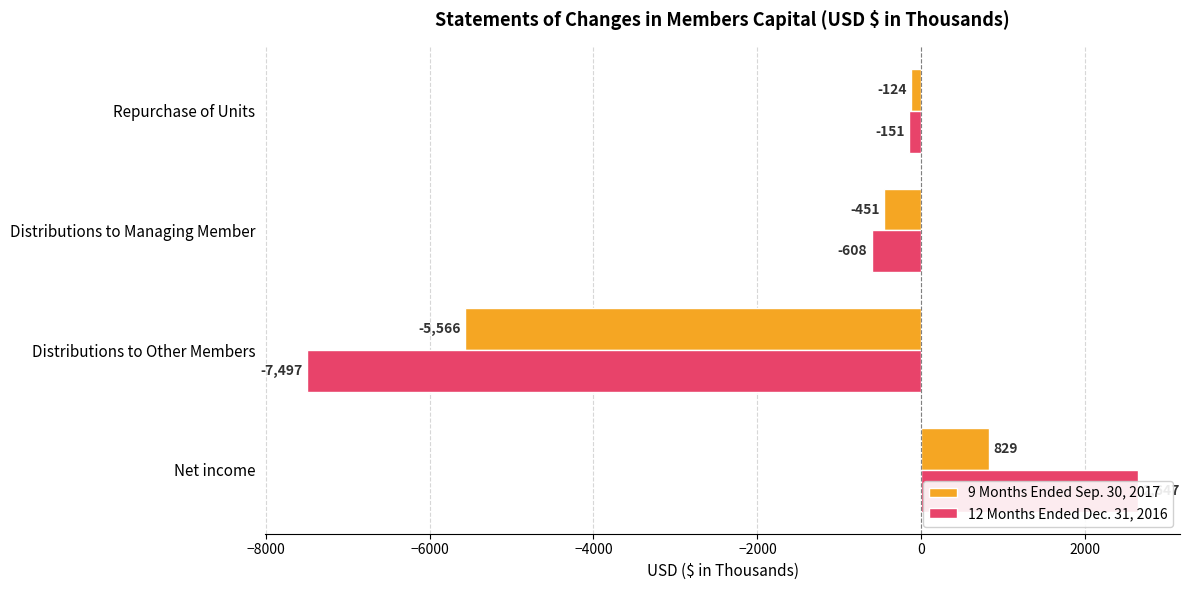

What is the greatest value displayed?

2647